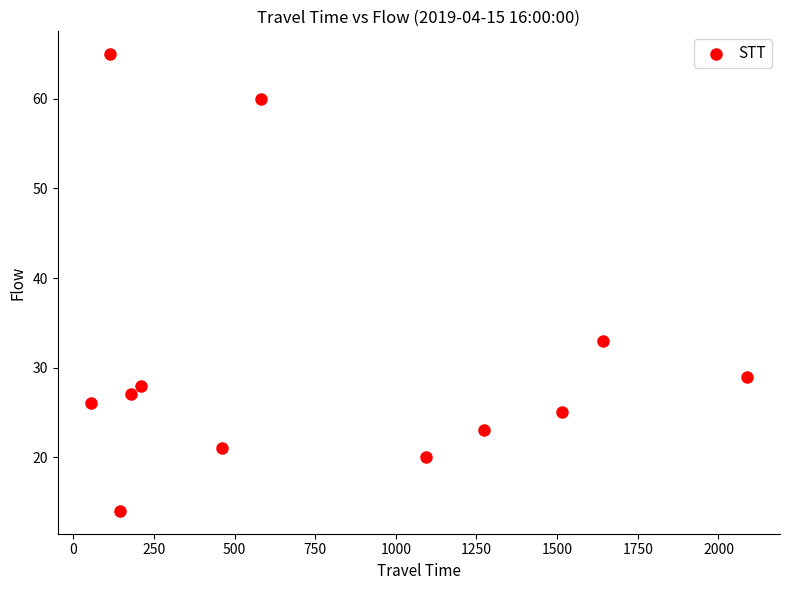

What Y value in the scatter plot is closest to 39?

33